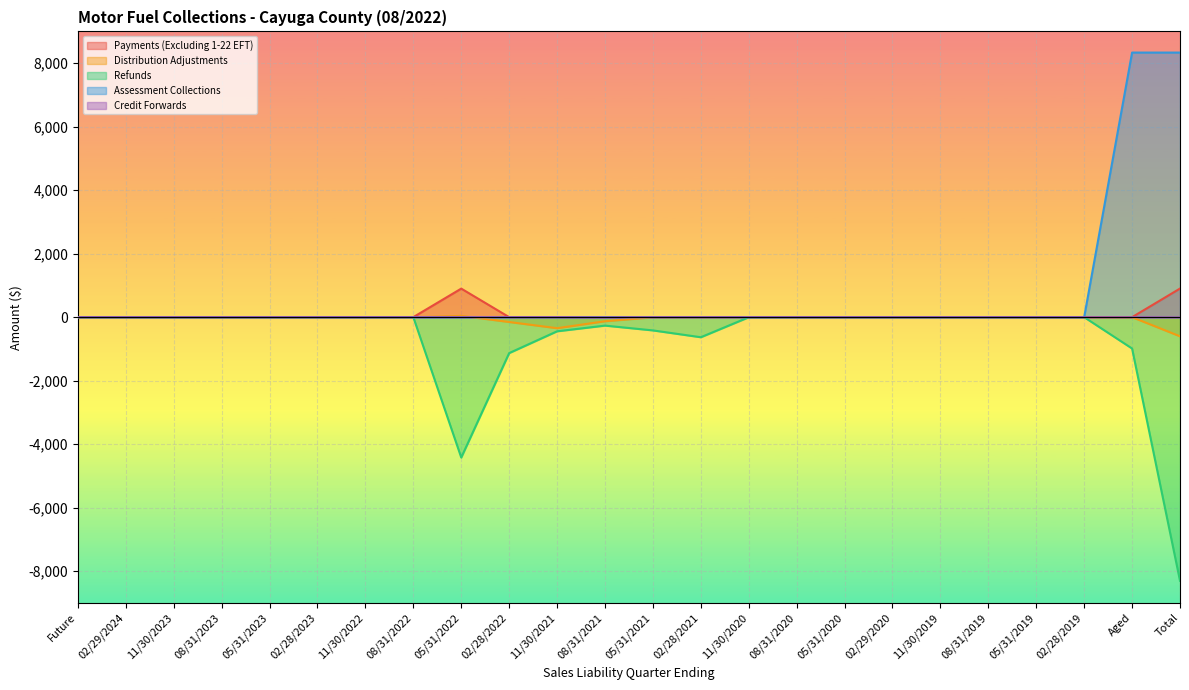

Where does the Distribution Adjustments series first go above 0?

05/31/2022